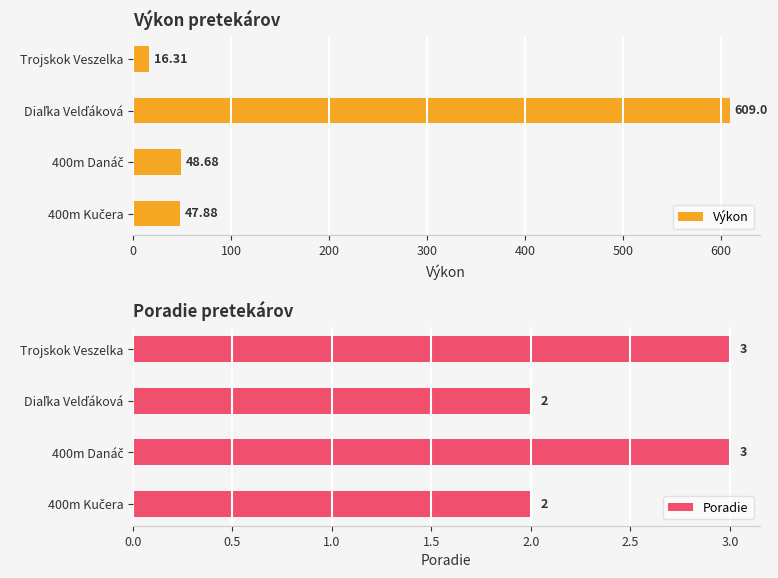

What is the sum of the Výkon values at 200 and 100?

657.7